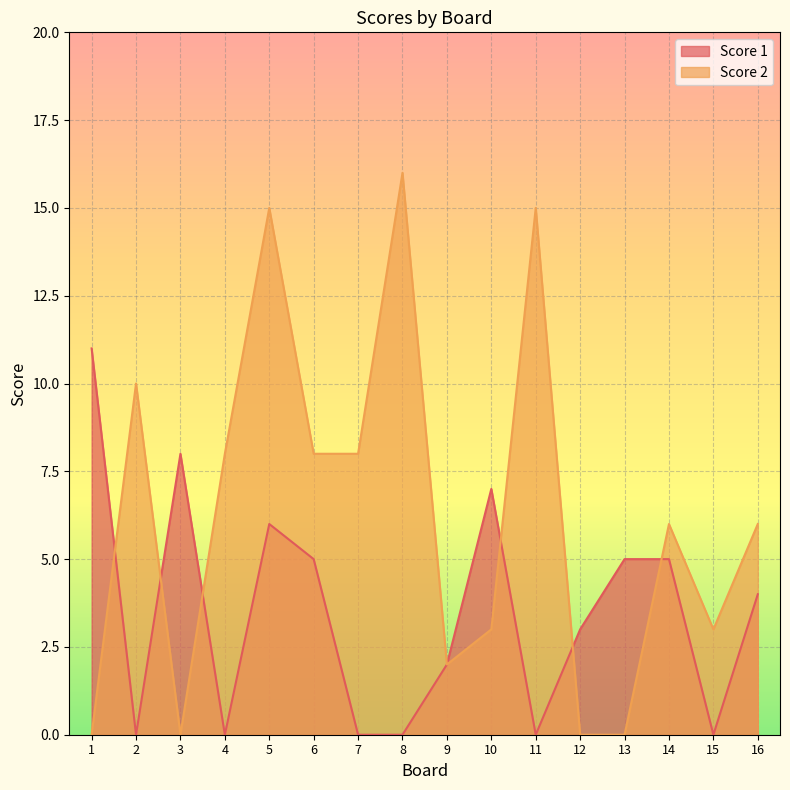

Reading right to left, what are all the values shown in this chart?

Score 1: 4	0	5	5	3	0	7	2	0	0	5	6	0	8	0	11
Score 2: 6	3	6	0	0	15	3	2	16	8	8	15	8	0	10	0